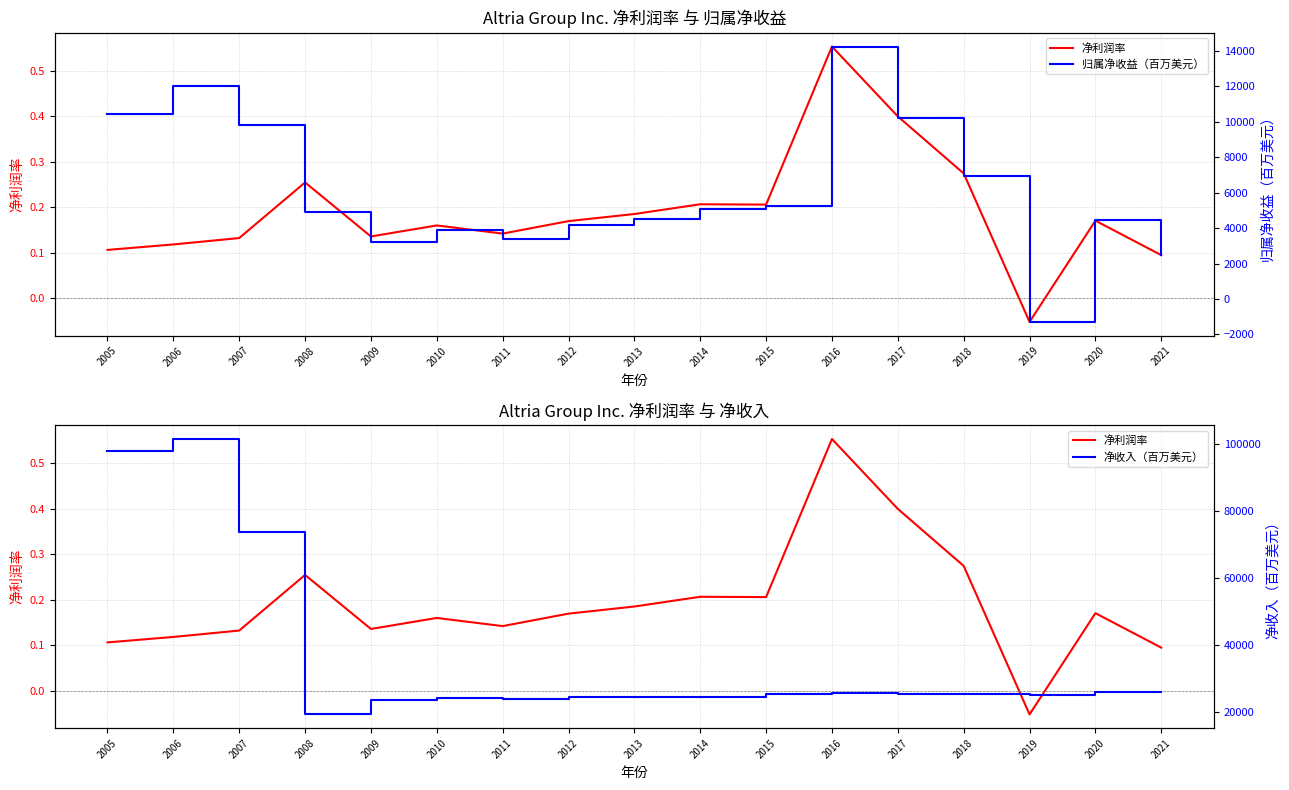

Which series has the largest total across all categories?

净收入（百万美元）